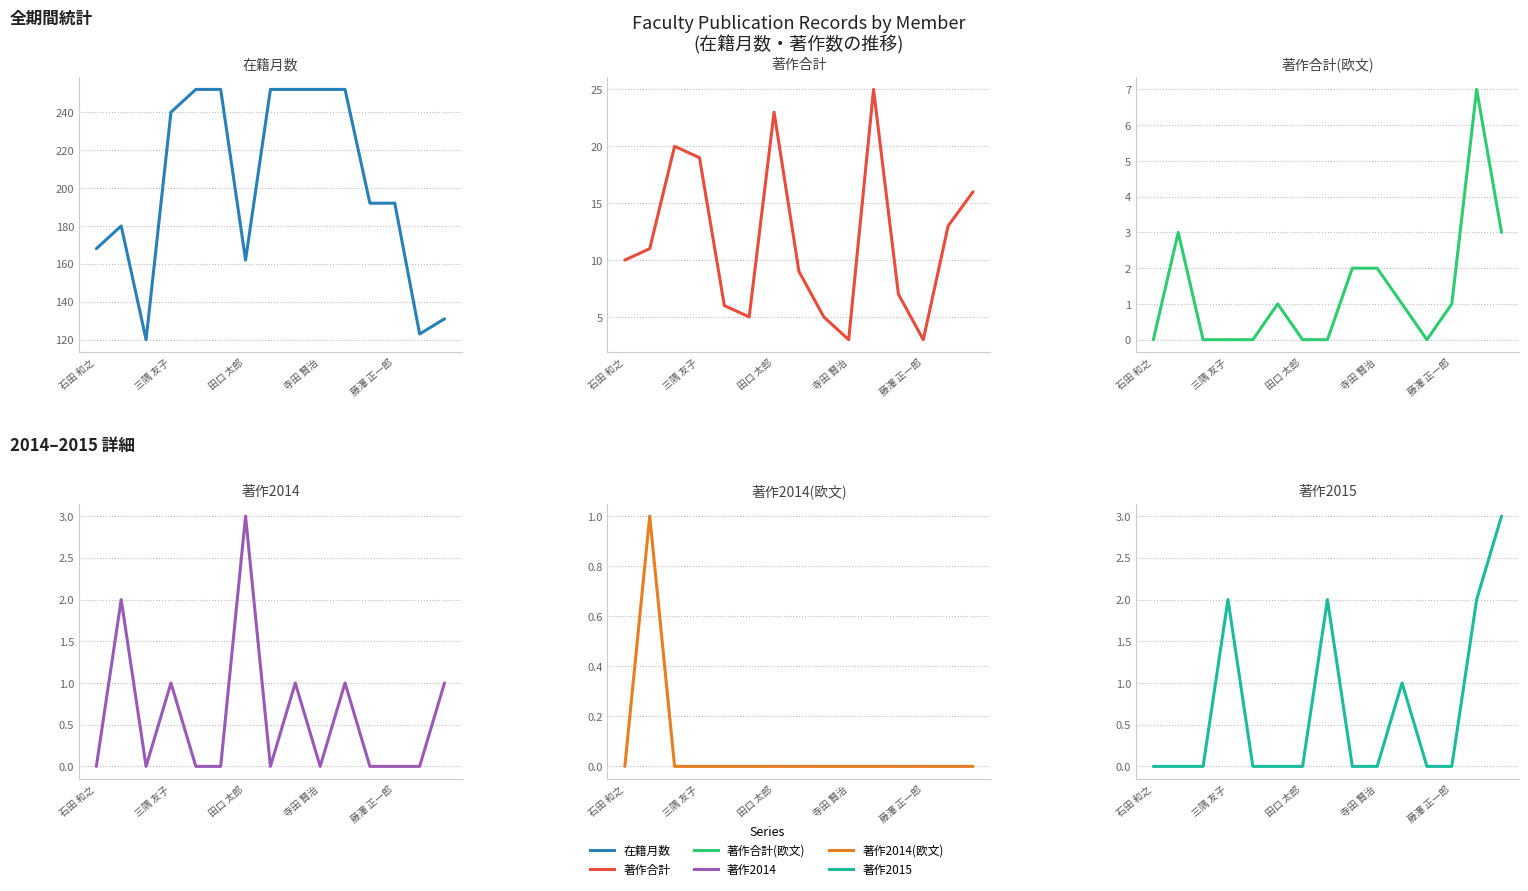

True or false: 著作合計 and 著作2015 cross at least once.

False